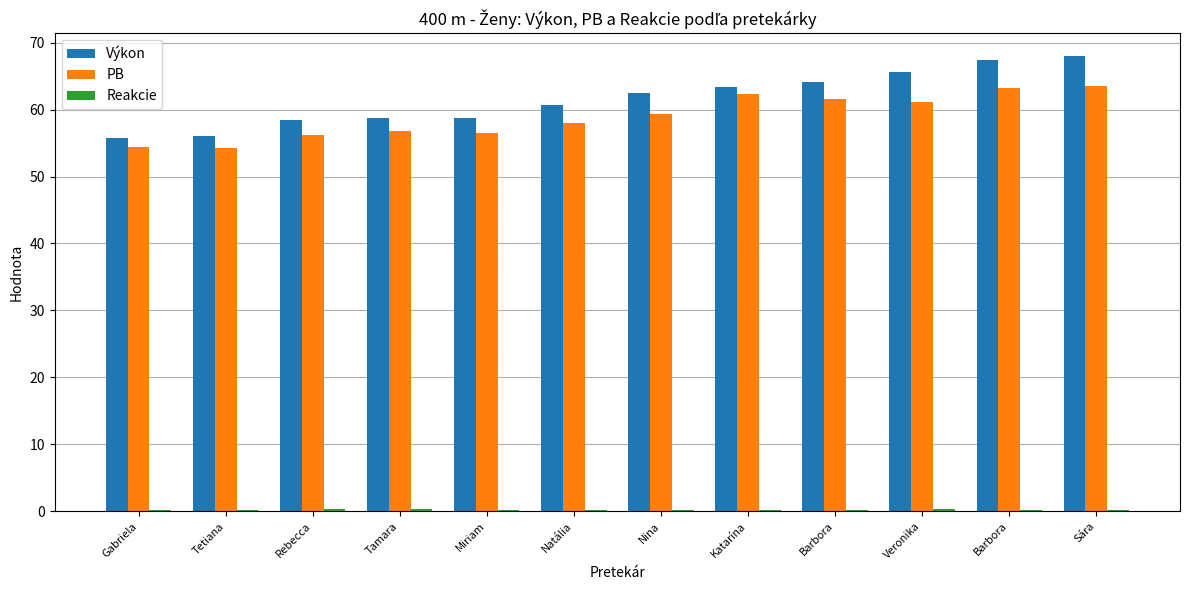

How many data points in Výkon are above 62?

6